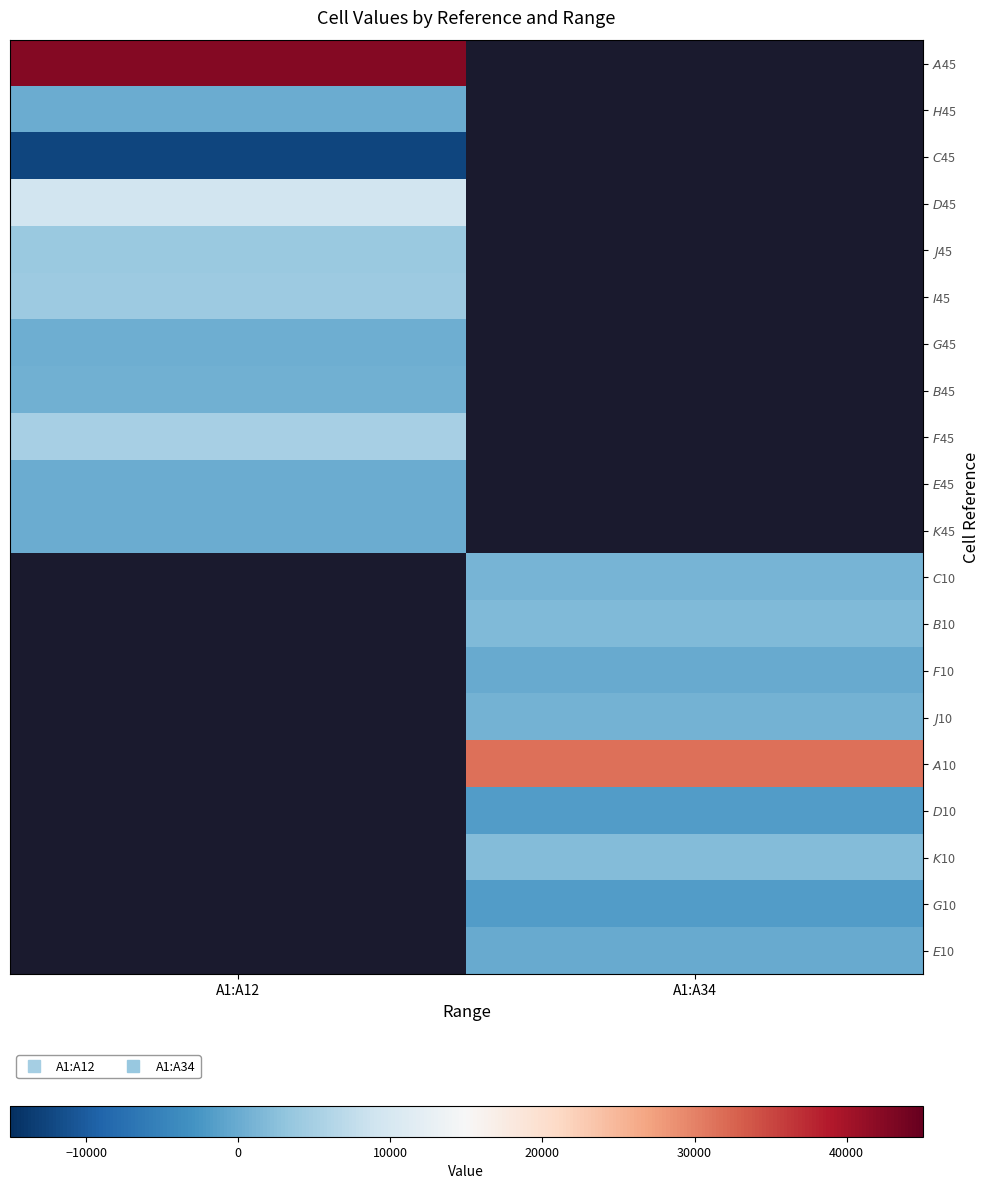

Where is $I$45 nearest to the value 3999?

A1:A12